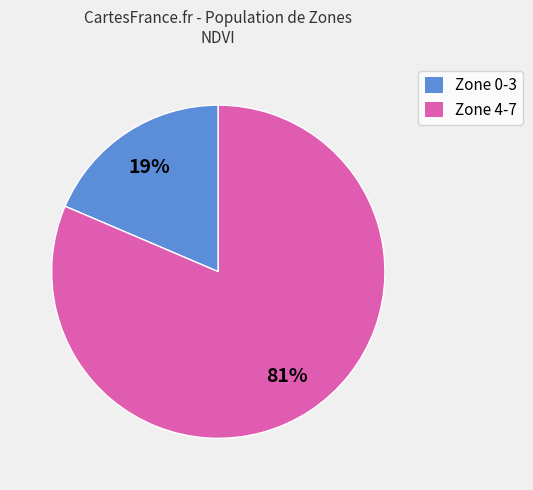

Do Zone 0-3 and Zone 4-7 together represent more than half of the pie?

Yes